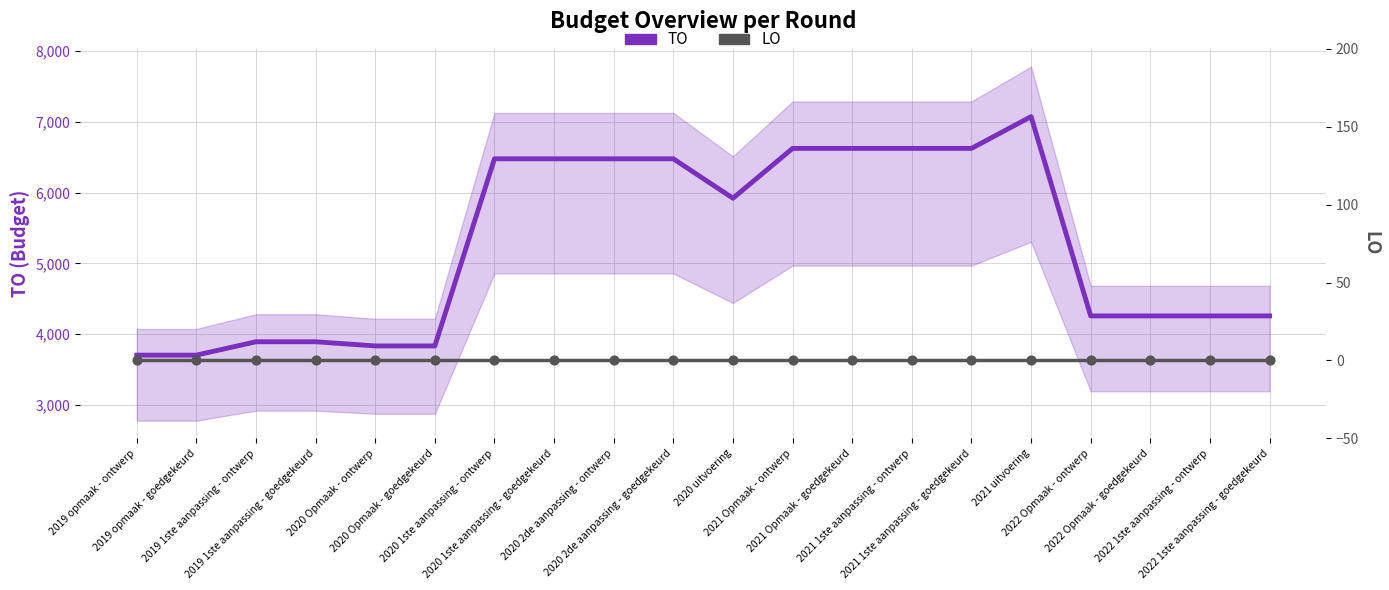

Which series has the largest total across all categories?

TO